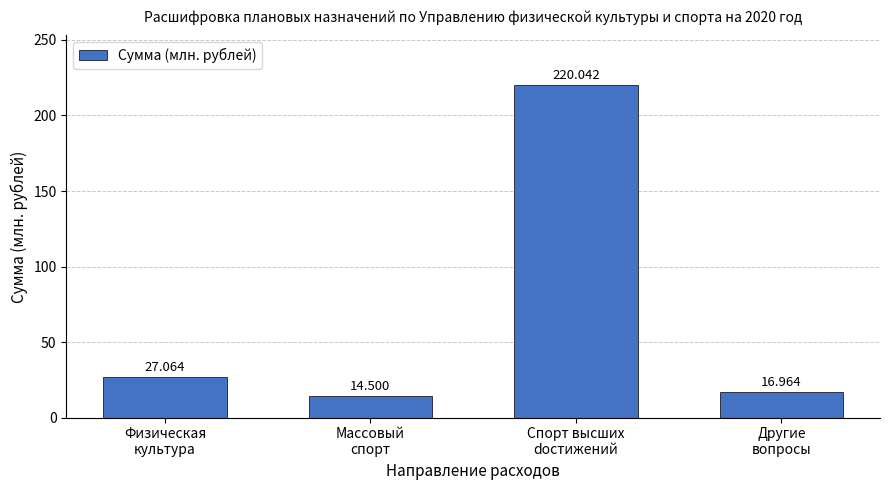

At which label is the value closest to 117?

Физическая
культура